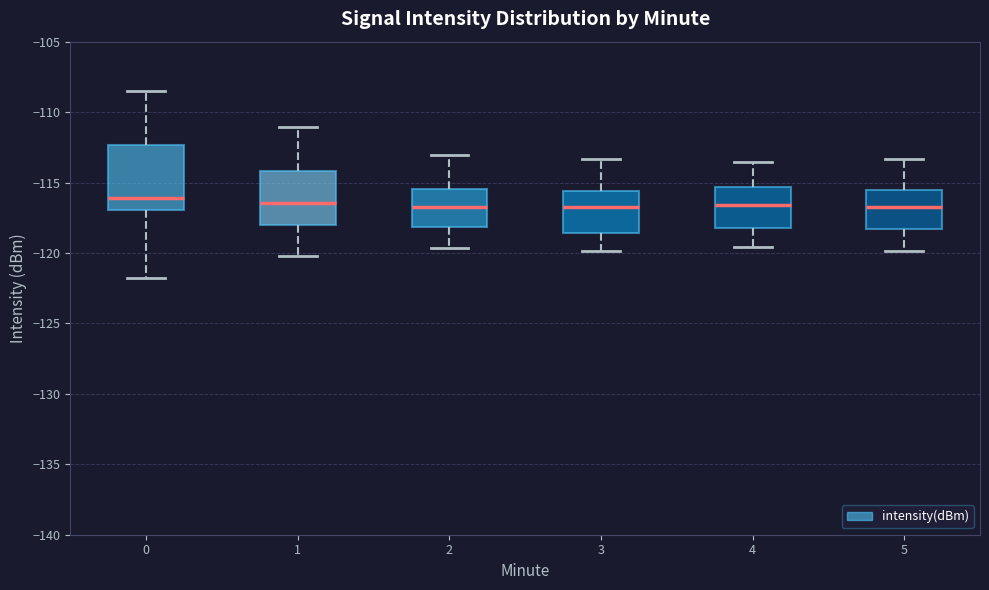

Reading left to right, read every box against the y-axis: the position of its median line, the range the box covers, and the ends of its whiskers. The values are not printed on the chart, so give them approximately, as read against the axis.

0: median -116.0, box -117.0 to -112.5, whiskers -121.5 to -108.5
1: median -116.5, box -118.0 to -114.0, whiskers -120.0 to -111.0
2: median -116.5, box -118.0 to -115.5, whiskers -119.5 to -113.0
3: median -117.0, box -118.5 to -115.5, whiskers -120.0 to -113.5
4: median -116.5, box -118.0 to -115.5, whiskers -119.5 to -113.5
5: median -117.0, box -118.5 to -115.5, whiskers -120.0 to -113.5